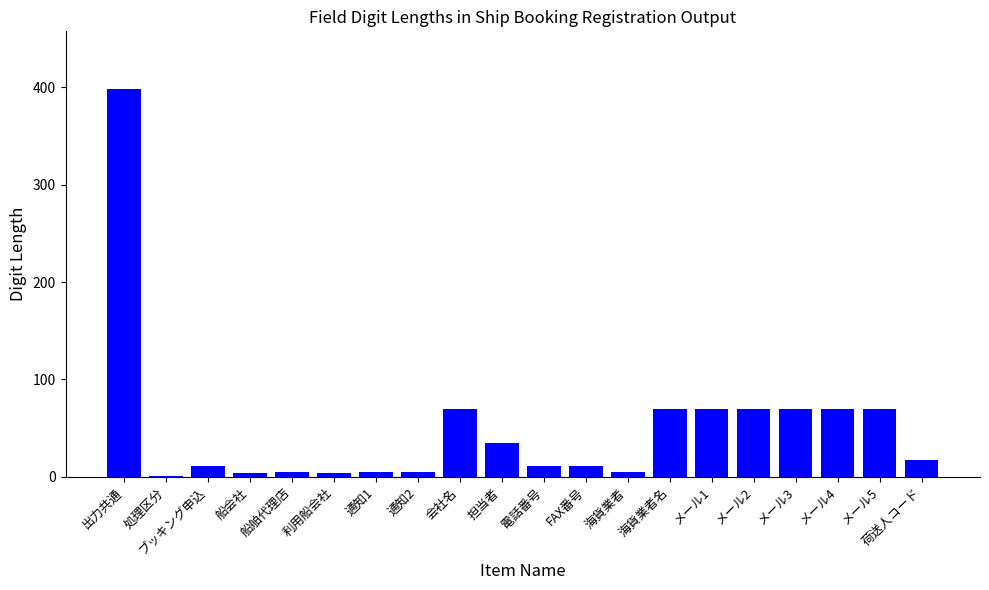

At which category does the chart reach its peak across all series?

出力共通